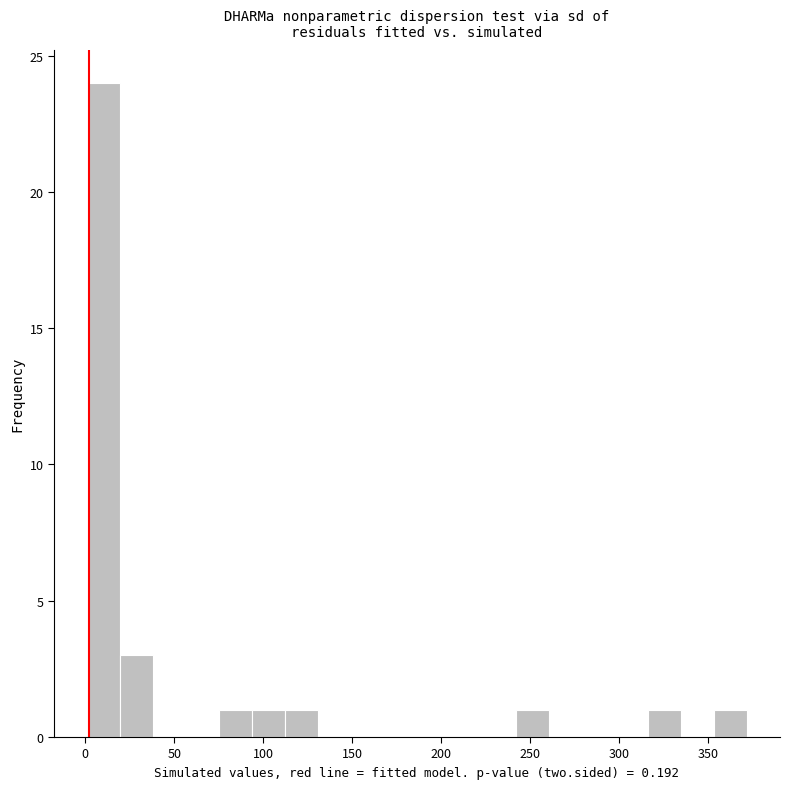

Read against the x-axis, roughly where is the centre of the tallest bar?

10